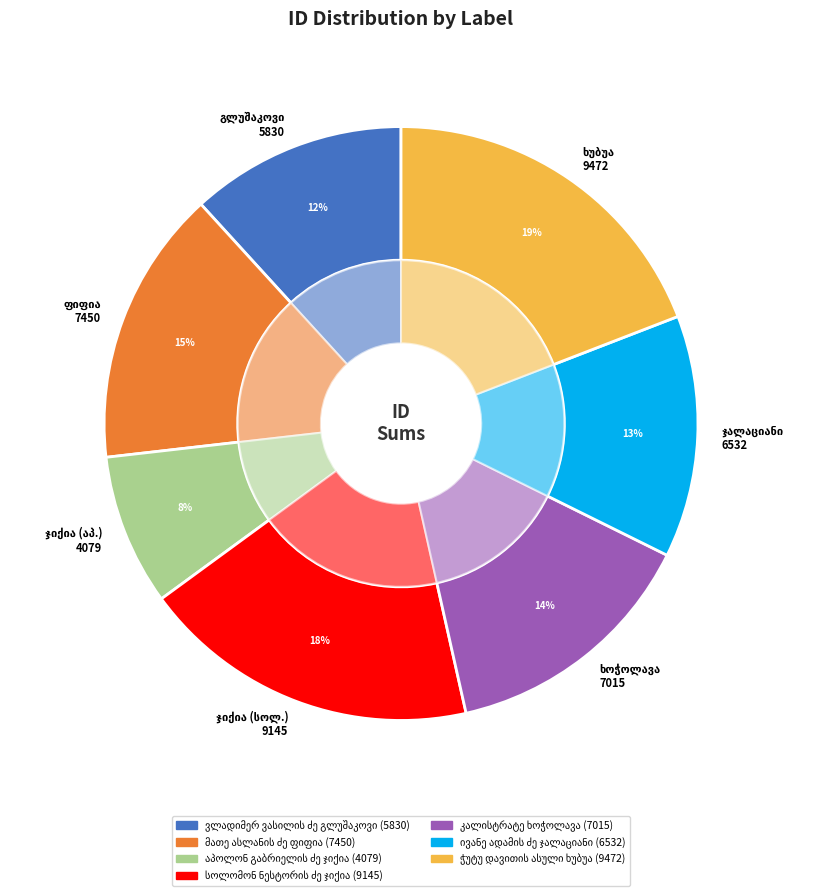

Between ივანე ადამის ძე ჯალაციანი and სოლომონ ნესტორის ძე ჯიქია, which is larger?

სოლომონ ნესტორის ძე ჯიქია